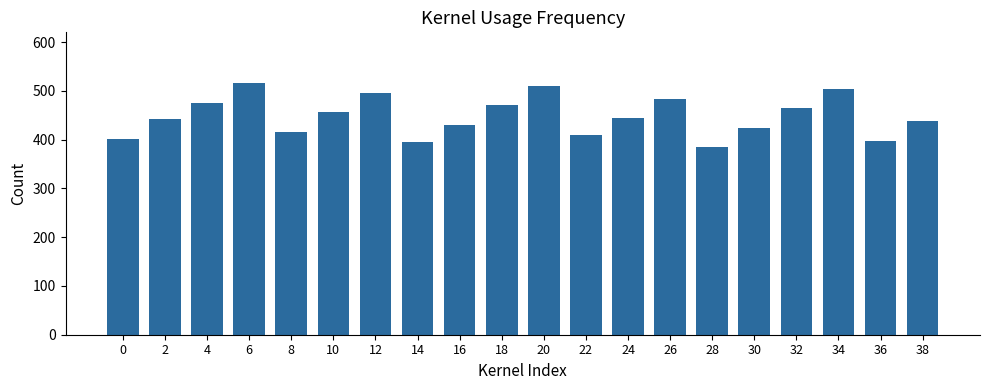

Count the number of data series in this chart.

1